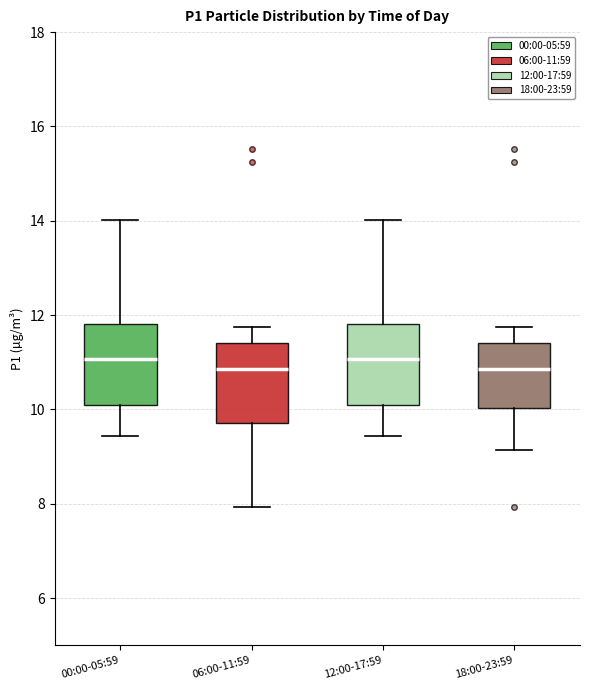

Where does the lower whisker of the box for 18:00-23:59 end on the y-axis? The values are not printed on the chart, so give them approximately, as read against the axis.

9.2